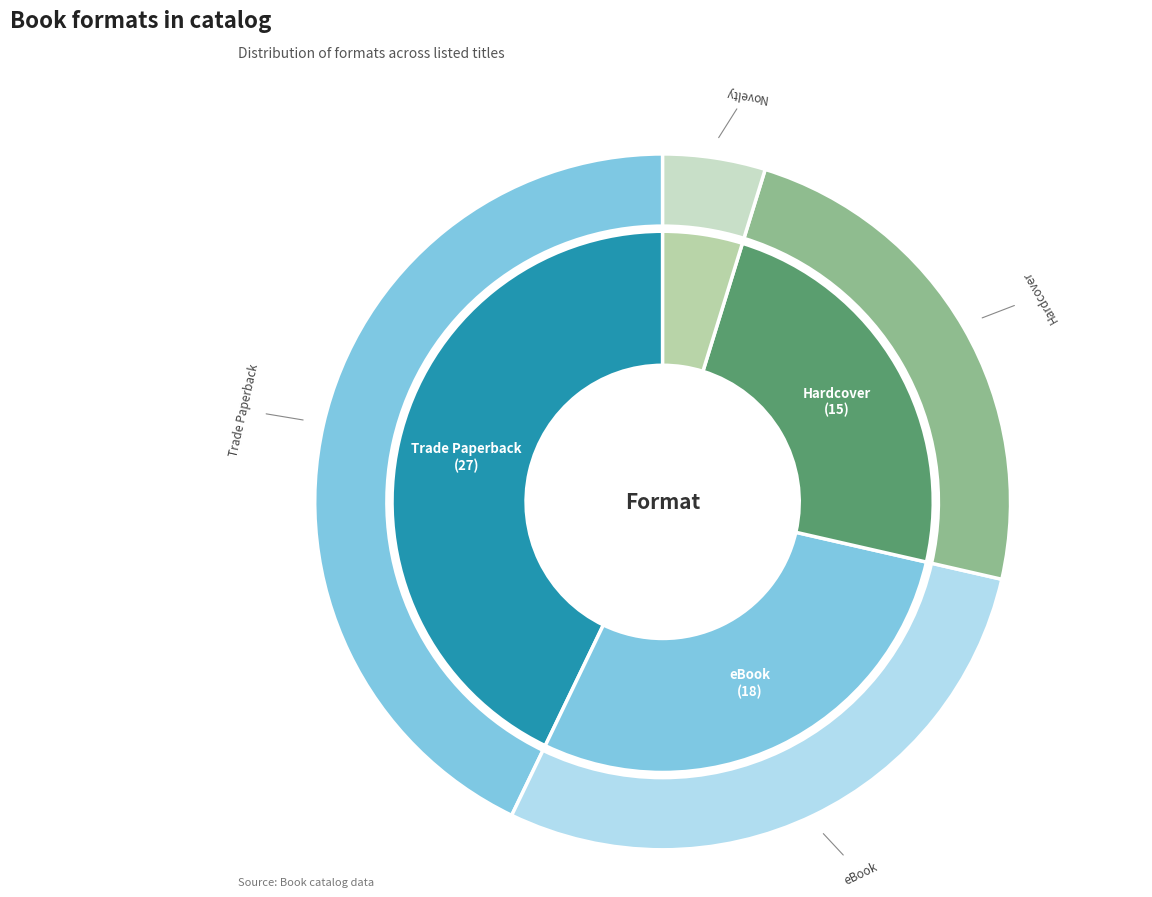

What percentage is the Trade Paperback slice, to the nearest percent?

43%